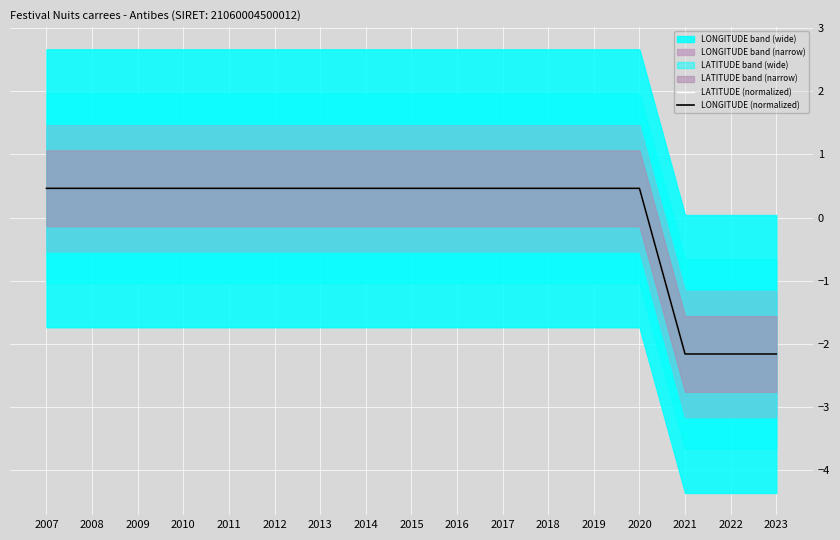

The value of LONGITUDE (normalized) at 2017 is 0.5. True or false?

True